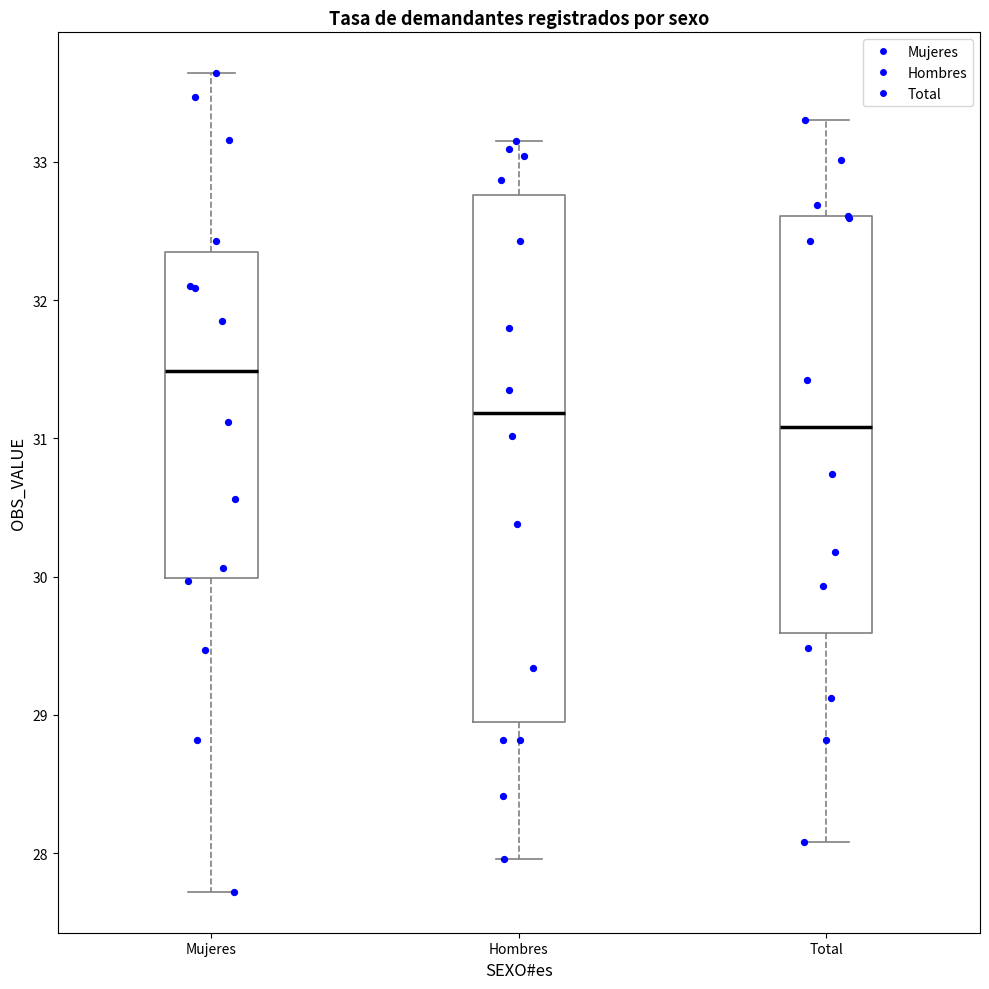

Reading left to right, read every box against the y-axis: the position of its median line, the range the box covers, and the ends of its whiskers. The values are not printed on the chart, so give them approximately, as read against the axis.

Mujeres: median 31.5, box 30.0 to 32.3, whiskers 27.7 to 33.6
Hombres: median 31.2, box 29.0 to 32.8, whiskers 28.0 to 33.2
Total: median 31.1, box 29.6 to 32.6, whiskers 28.1 to 33.3